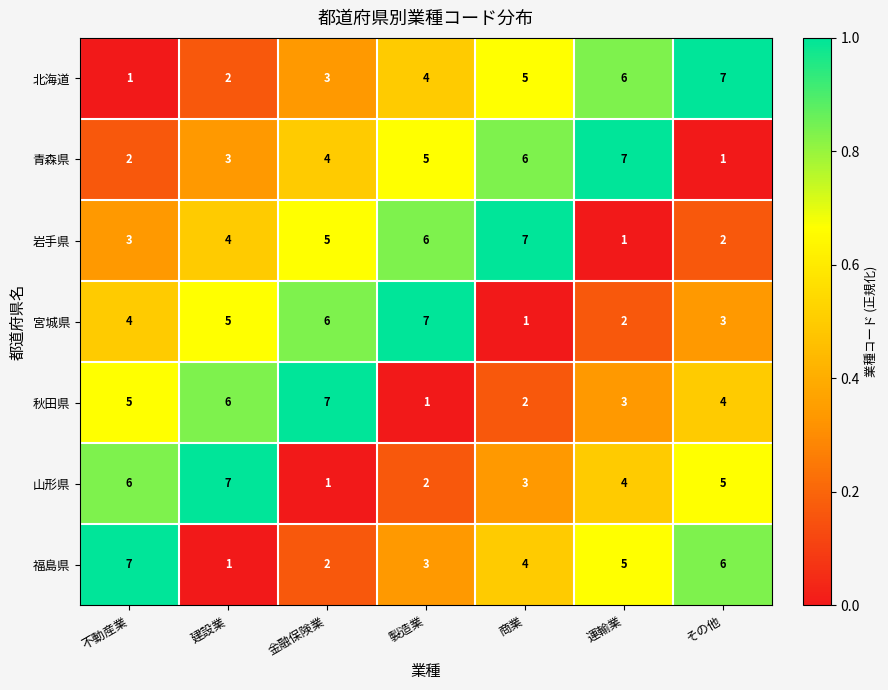

Count the number of categories in the chart.

7